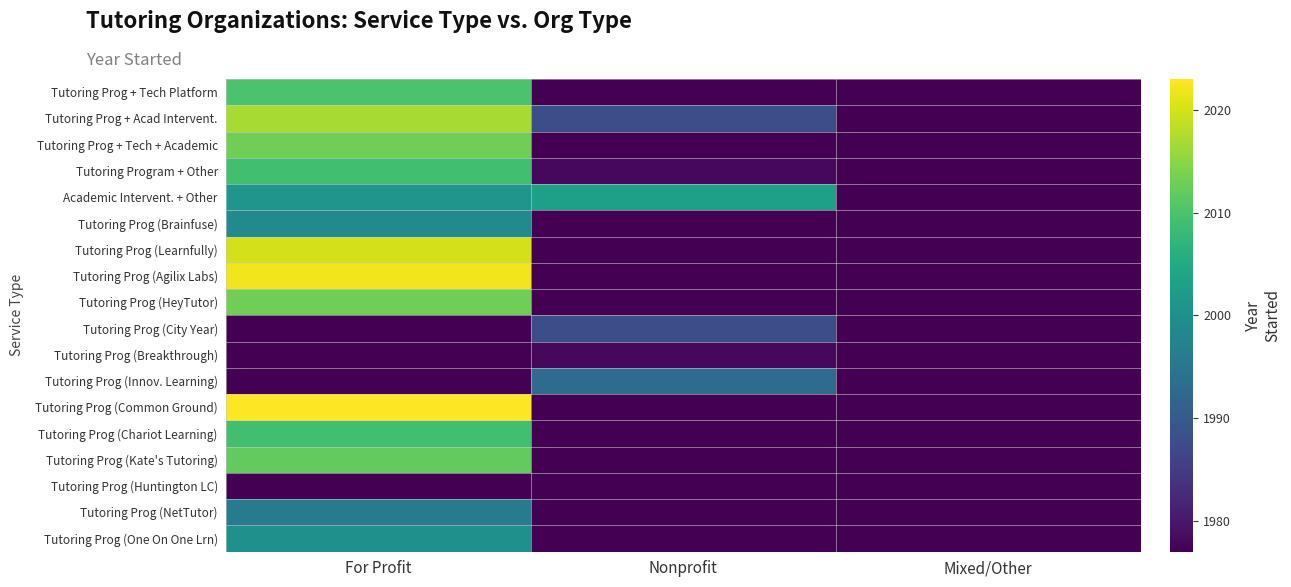

Reading left to right, what are all the values shown in this chart?

Tutoring Prog + Tech Platform: For Profit=2010	Nonprofit=1977	Mixed/Other=1977
Tutoring Prog + Acad Intervent.: For Profit=2017	Nonprofit=1988	Mixed/Other=1977
Tutoring Prog + Tech + Academic: For Profit=2013	Nonprofit=1977	Mixed/Other=1977
Tutoring Program + Other: For Profit=2009	Nonprofit=1978	Mixed/Other=1977
Academic Intervent. + Other: For Profit=2001	Nonprofit=2003	Mixed/Other=1977
Tutoring Prog (Brainfuse): For Profit=1999	Nonprofit=1977	Mixed/Other=1977
Tutoring Prog (Learnfully): For Profit=2020	Nonprofit=1977	Mixed/Other=1977
Tutoring Prog (Agilix Labs): For Profit=2022	Nonprofit=1977	Mixed/Other=1977
Tutoring Prog (HeyTutor): For Profit=2013	Nonprofit=1977	Mixed/Other=1977
Tutoring Prog (City Year): For Profit=1977	Nonprofit=1988	Mixed/Other=1977
Tutoring Prog (Breakthrough): For Profit=1977	Nonprofit=1978	Mixed/Other=1977
Tutoring Prog (Innov. Learning): For Profit=1977	Nonprofit=1993	Mixed/Other=1977
Tutoring Prog (Common Ground): For Profit=2023	Nonprofit=1977	Mixed/Other=1977
Tutoring Prog (Chariot Learning): For Profit=2009	Nonprofit=1977	Mixed/Other=1977
Tutoring Prog (Kate's Tutoring): For Profit=2012	Nonprofit=1977	Mixed/Other=1977
Tutoring Prog (Huntington LC): For Profit=1977	Nonprofit=1977	Mixed/Other=1977
Tutoring Prog (NetTutor): For Profit=1996	Nonprofit=1977	Mixed/Other=1977
Tutoring Prog (One On One Lrn): For Profit=2000	Nonprofit=1977	Mixed/Other=1977